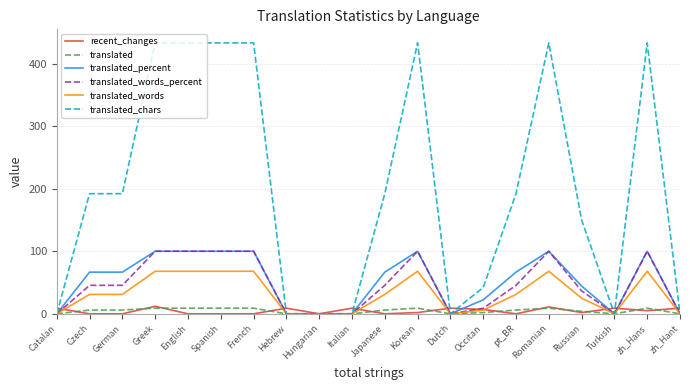

At which label is translated_percent closest to 50?

Russian